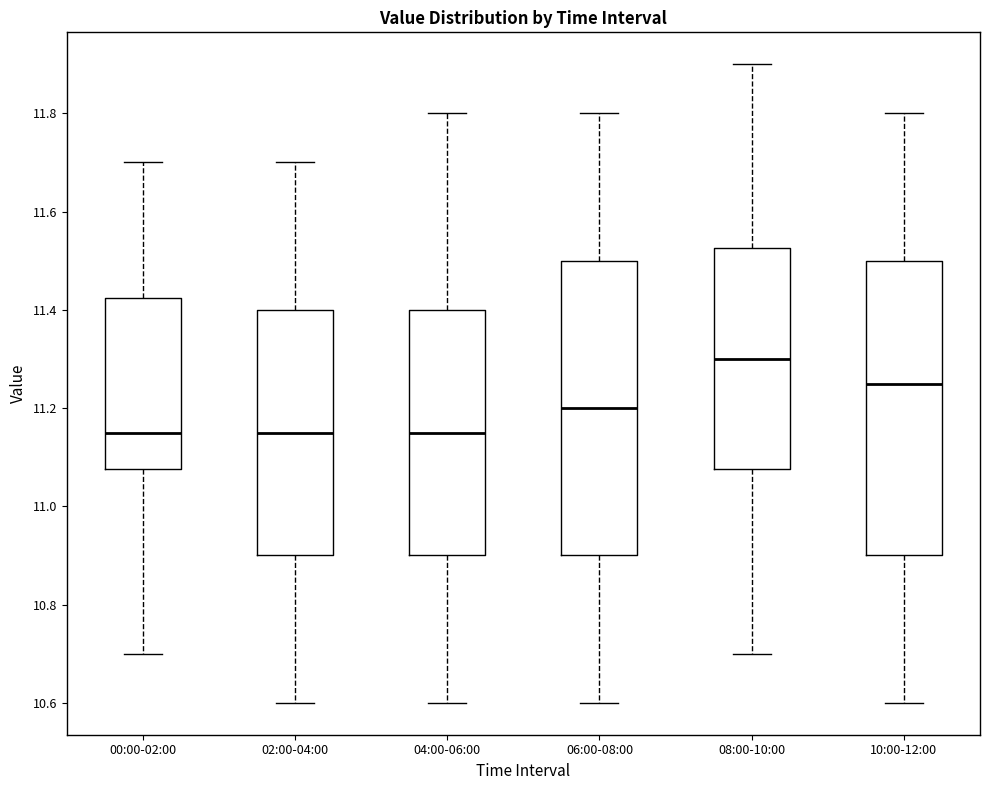

Where does the median line of the box for 10:00-12:00 sit on the y-axis? The values are not printed on the chart, so give them approximately, as read against the axis.

11.26